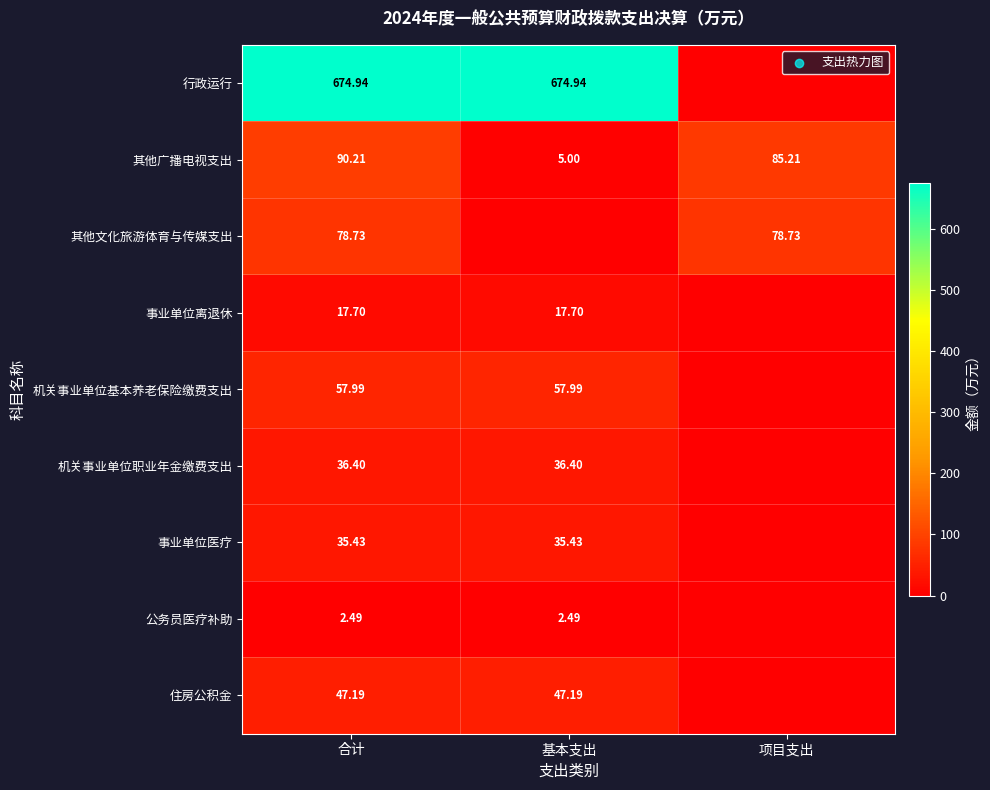

At 合计, list the series in order from smallest to largest.

公务员医疗补助, 事业单位离退休, 事业单位医疗, 机关事业单位职业年金缴费支出, 住房公积金, 机关事业单位基本养老保险缴费支出, 其他文化旅游体育与传媒支出, 其他广播电视支出, 行政运行